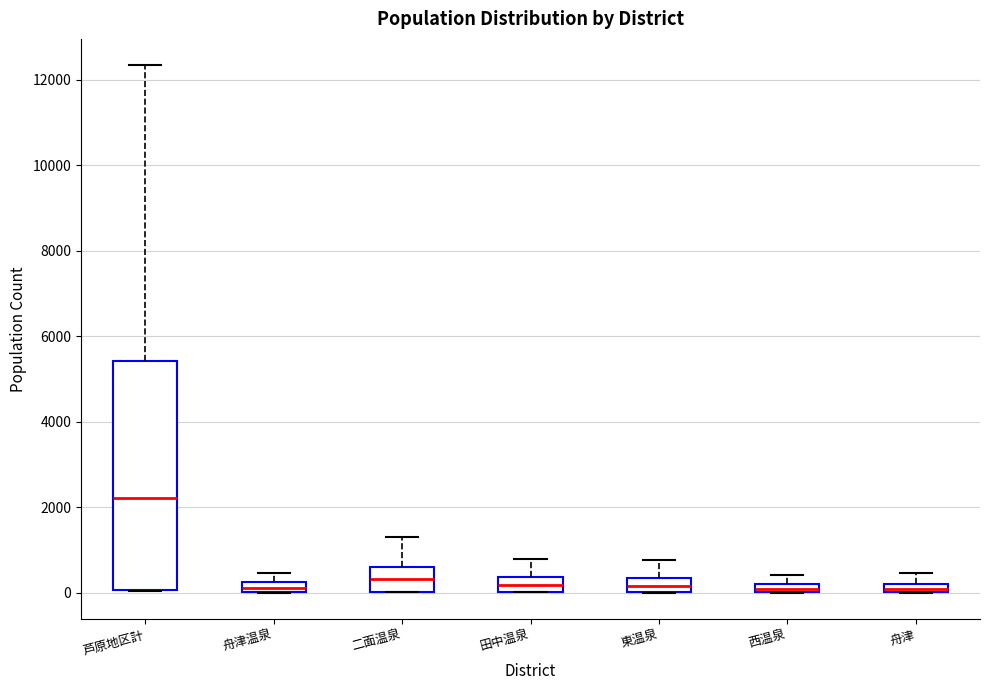

Which box's median line is the highest?

芦原地区計